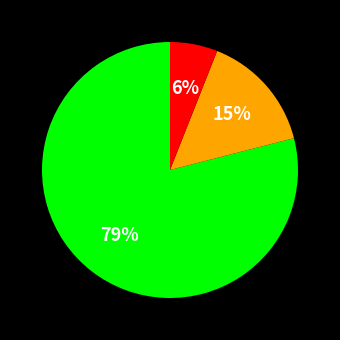

To the nearest percent, what is the difference between the largest and smallest slice percentages?

73%